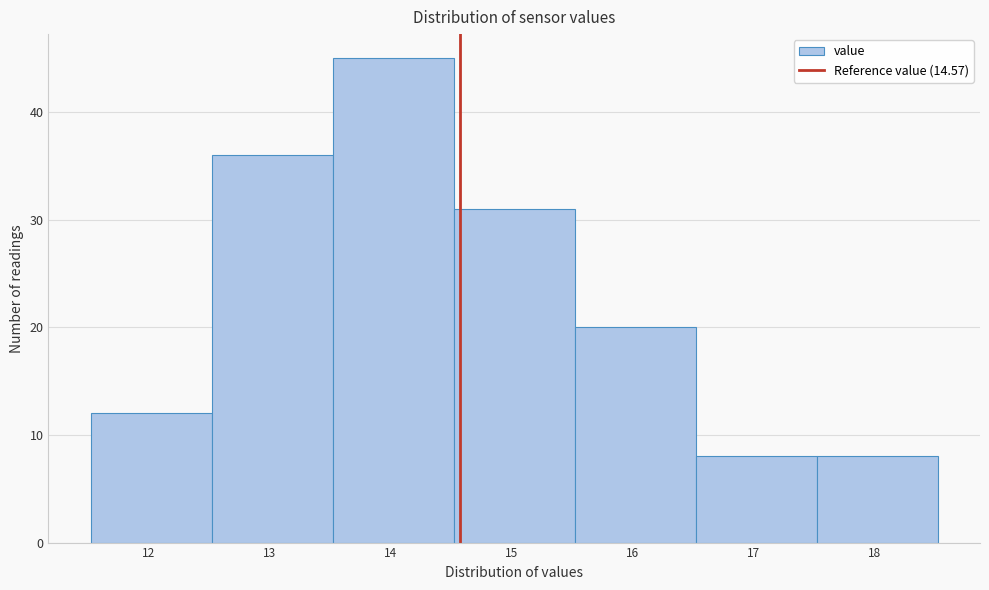

Over which range of the x-axis is the bar tallest?

13.52 to 14.52